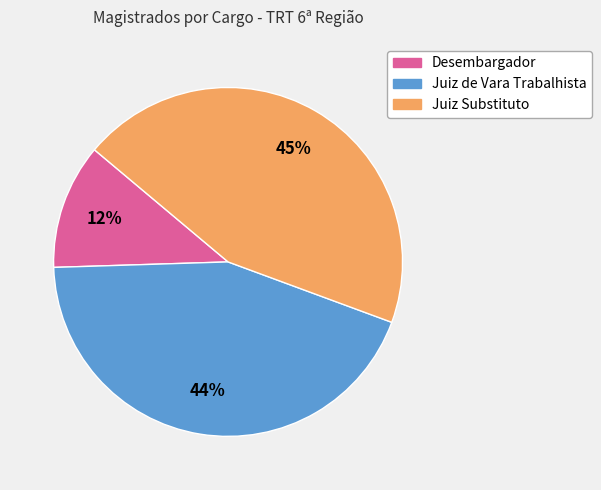

Between Desembargador and Juiz de Vara Trabalhista, which is larger?

Juiz de Vara Trabalhista